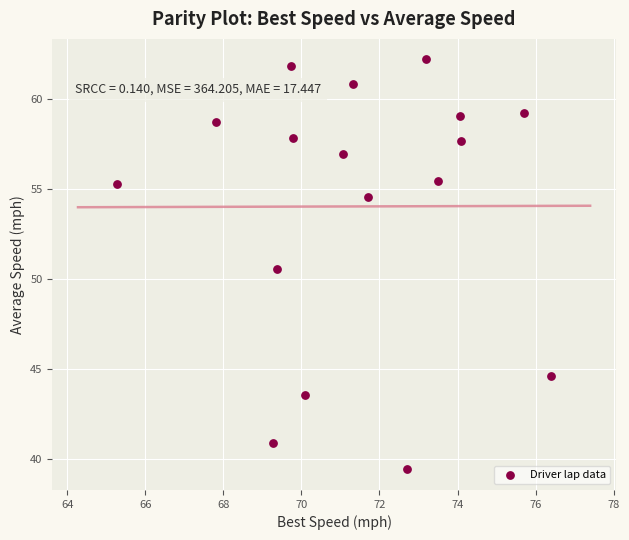

What Y value in the scatter plot is closest to 50?

50.6